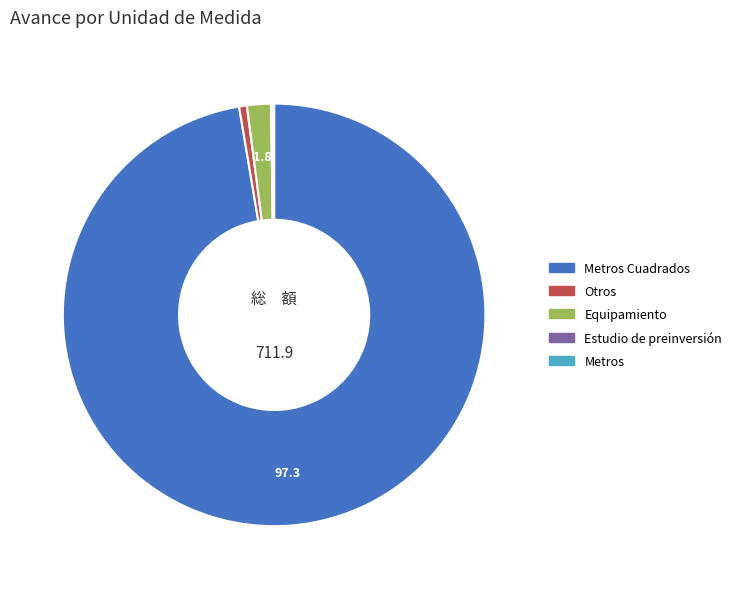

Is there any slice that represents more than half of the pie?

Yes